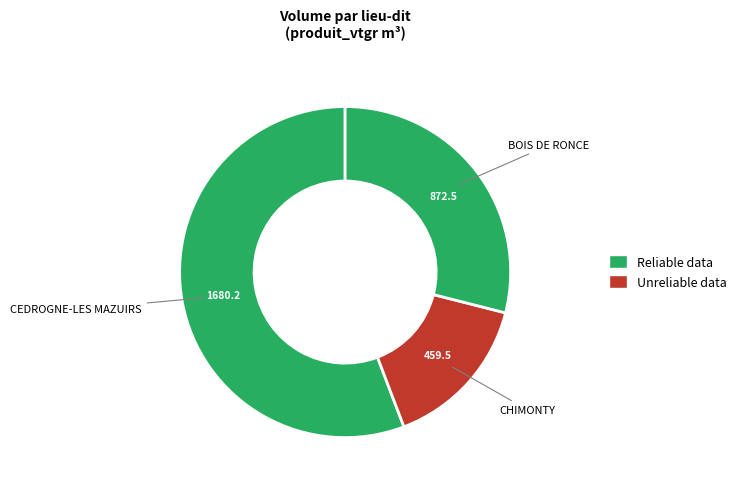

Which slice represents more than half of the pie?

CEDROGNE-LES MAZUIRS